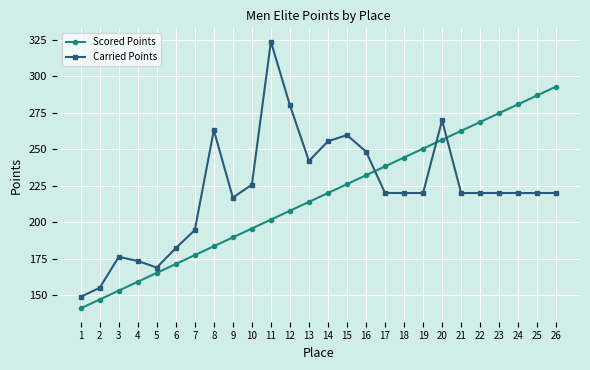

Is the value of Scored Points at 15 greater than the value of Carried Points at 9?

Yes